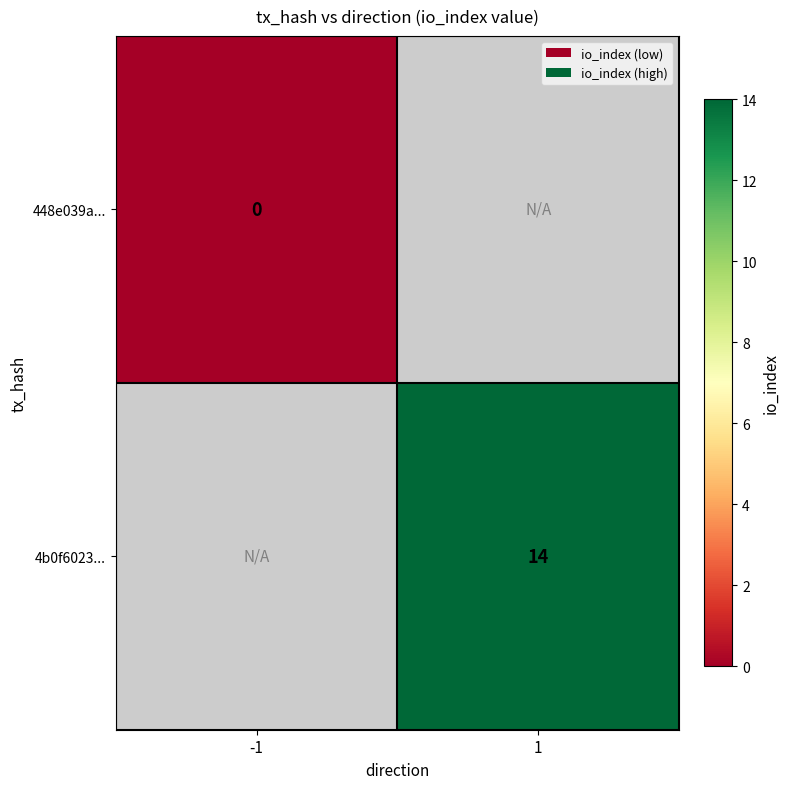

The value of 4b0f6023... at 1 is 3.4. True or false?

False